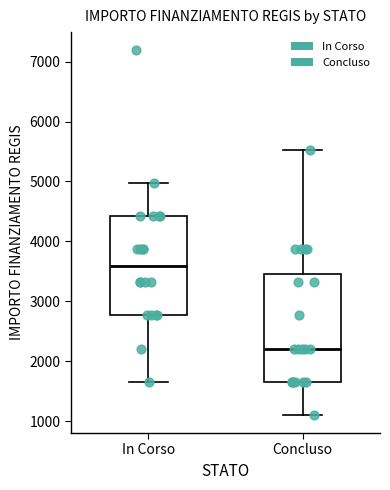

Which box has the lowest median line?

Concluso